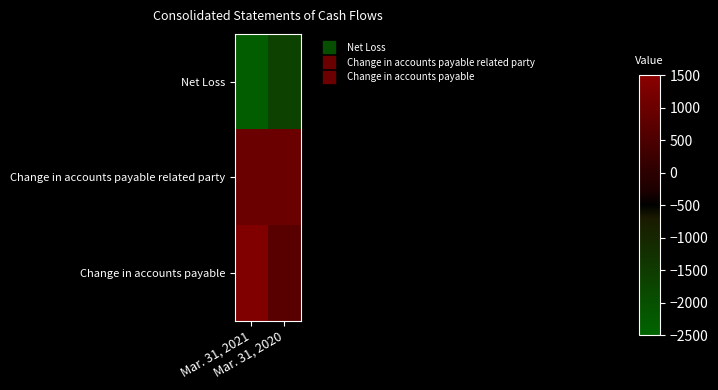

Reading right to left, transcribe all the data shown in this chart.

Net Loss: Mar. 31, 2020=-1671	Mar. 31, 2021=-2300
Change in accounts payable related party: Mar. 31, 2020=975	Mar. 31, 2021=975
Change in accounts payable: Mar. 31, 2020=696	Mar. 31, 2021=1325